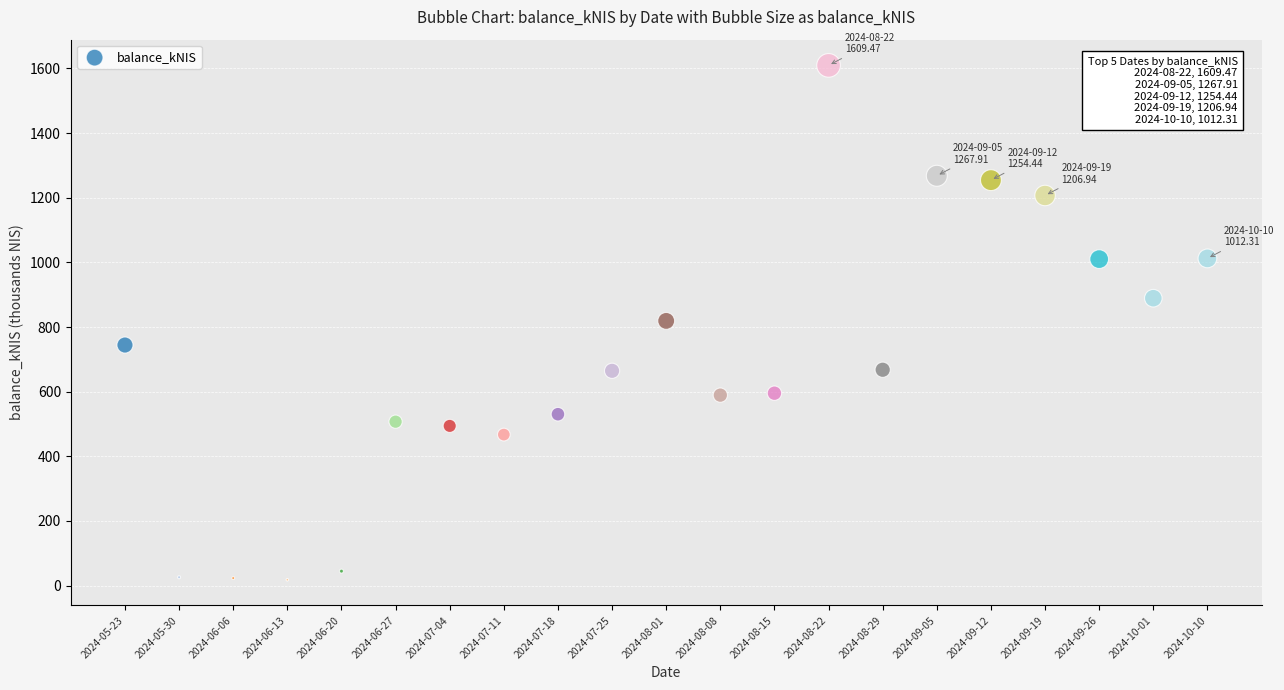

Count the number of points in this scatter plot.

21